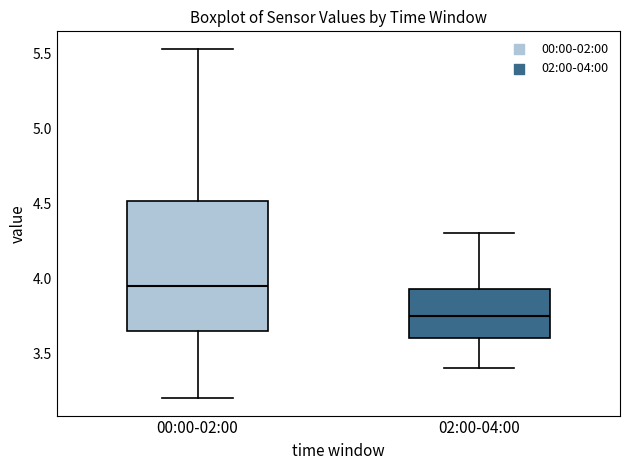

Reading left to right, transcribe this box plot: for each box, give where its median line is, the range the box spans, and where its two whiskers end, as read against the y-axis. The values are not printed on the chart, so give them approximately, as read against the axis.

00:00-02:00: median 3.95, box 3.65 to 4.50, whiskers 3.20 to 5.55
02:00-04:00: median 3.75, box 3.60 to 3.95, whiskers 3.40 to 4.30